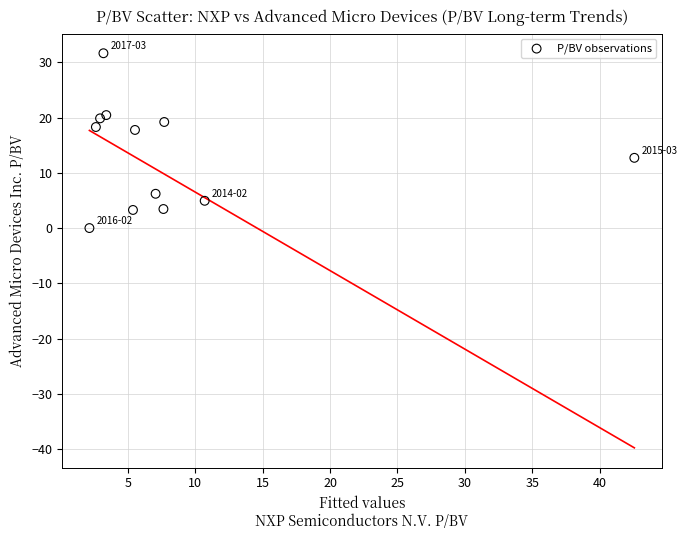

What is the range of Y values (max minus min)?

31.7